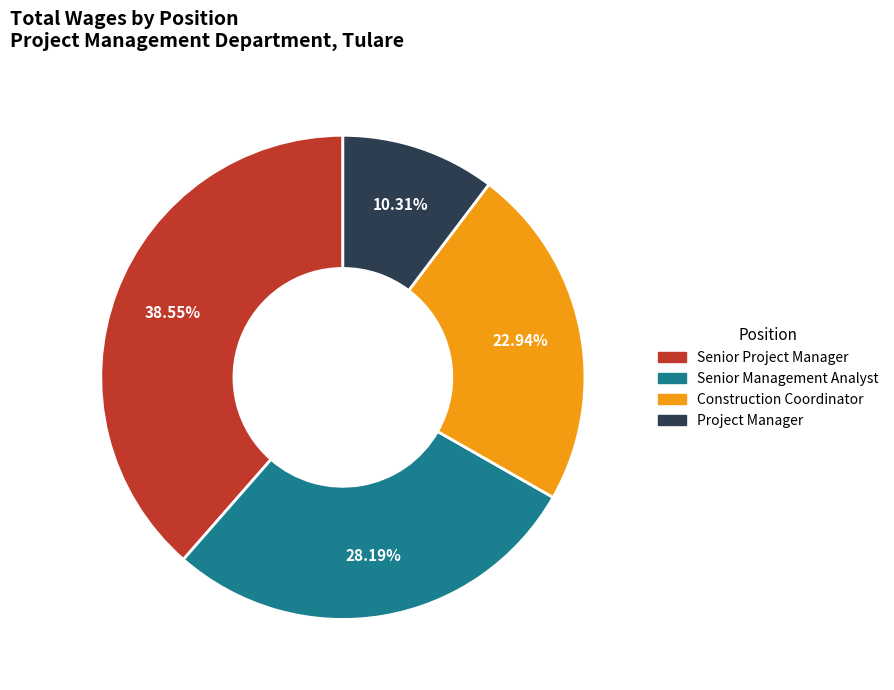

Which category has the smallest portion of the pie?

Project Manager